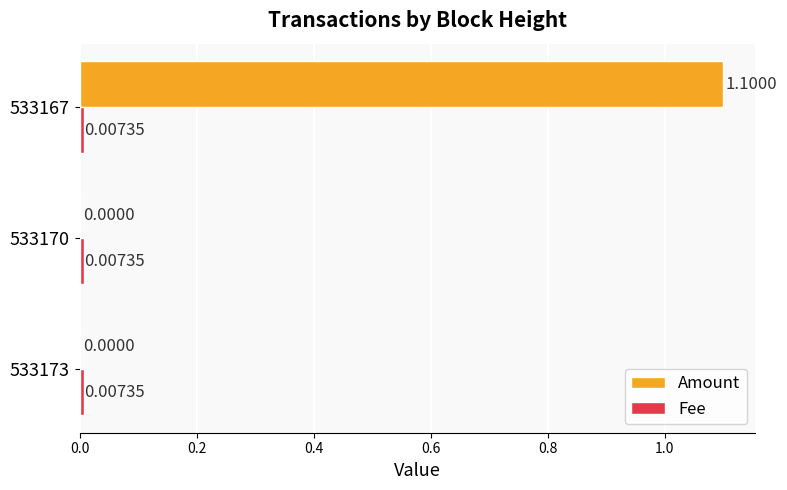

At which category is the sum across all series the highest?

533167